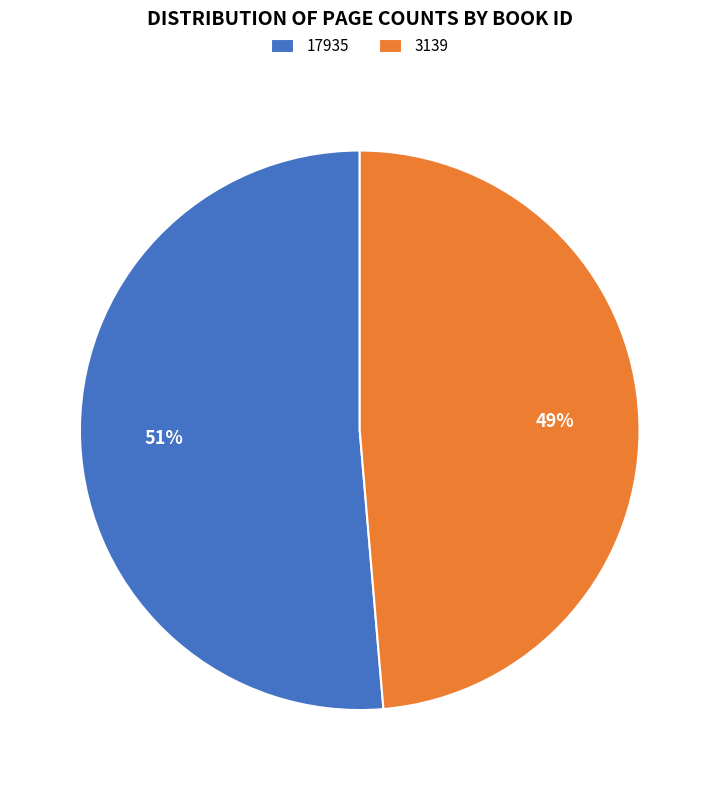

True or false: 17935 accounts for 45% of the total.

False